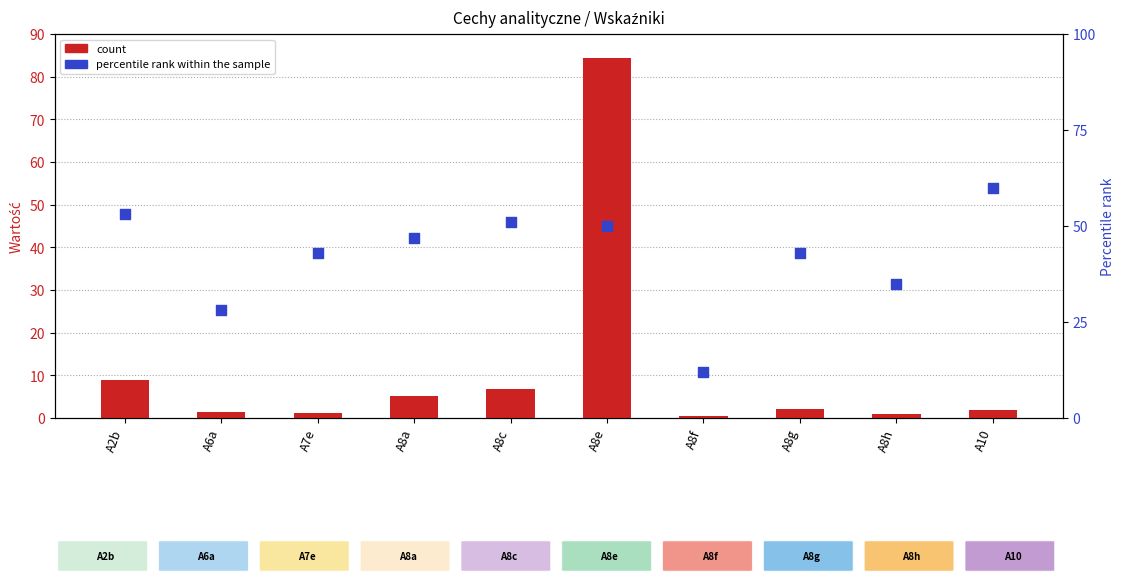

Which series has the largest total across all categories?

percentile rank within the sample